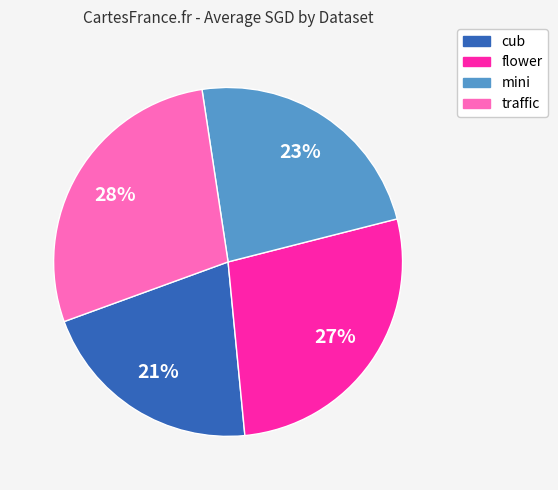

Does traffic account for over 50% of the chart?

No